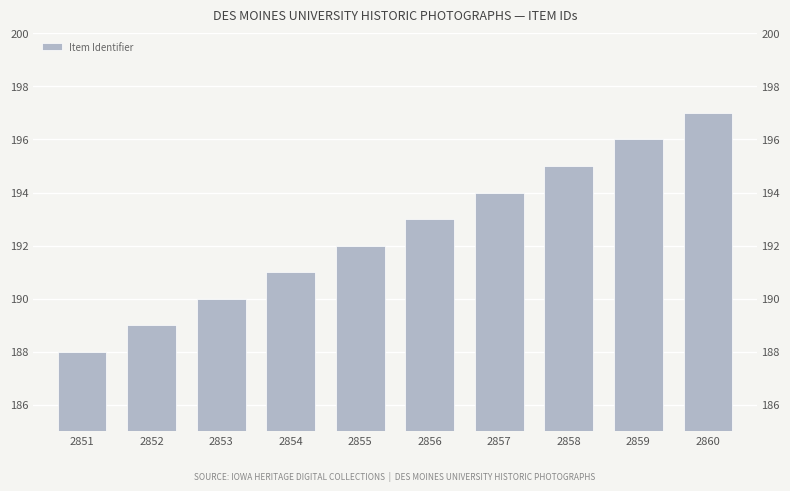

What is the sum of the values at 2855 and 2852?

381